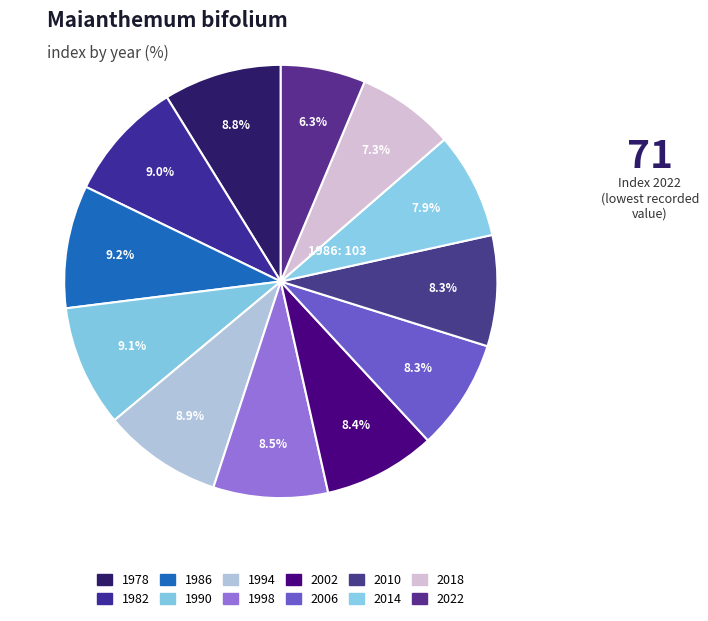

What is the ratio of the value at 1994 to the value at 2018?

1.2